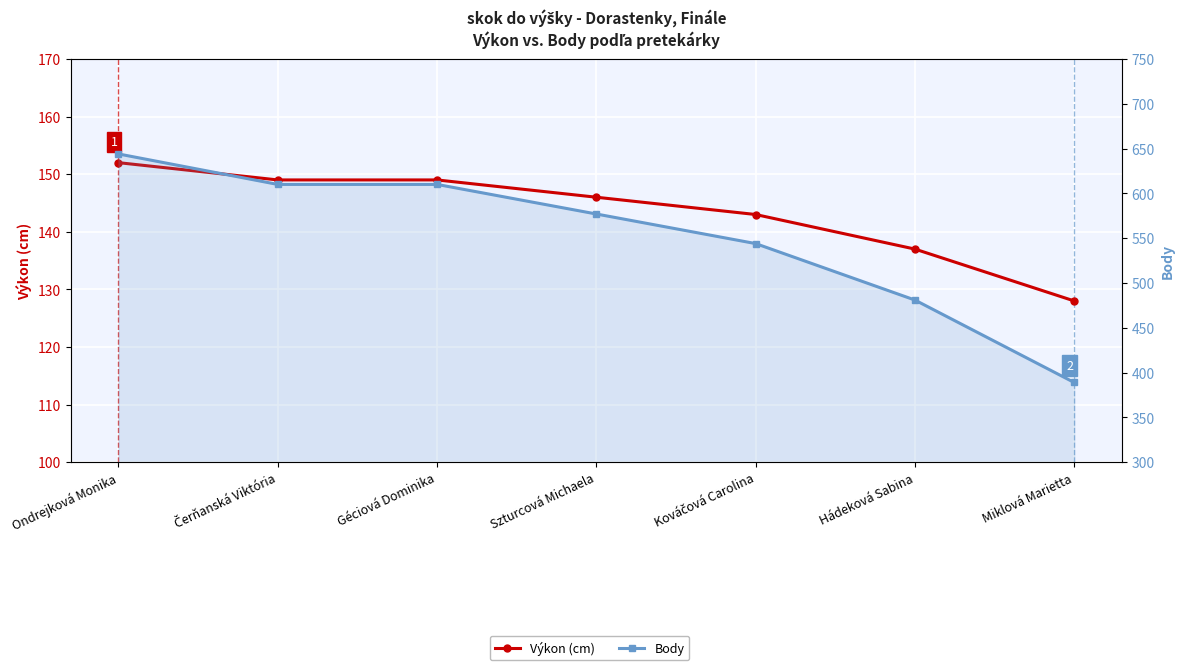

Reading right to left, what are all the values shown in this chart?

Výkon (cm): 128	137	143	146	149	149	152
Body: 389	481	544	577	610	610	644